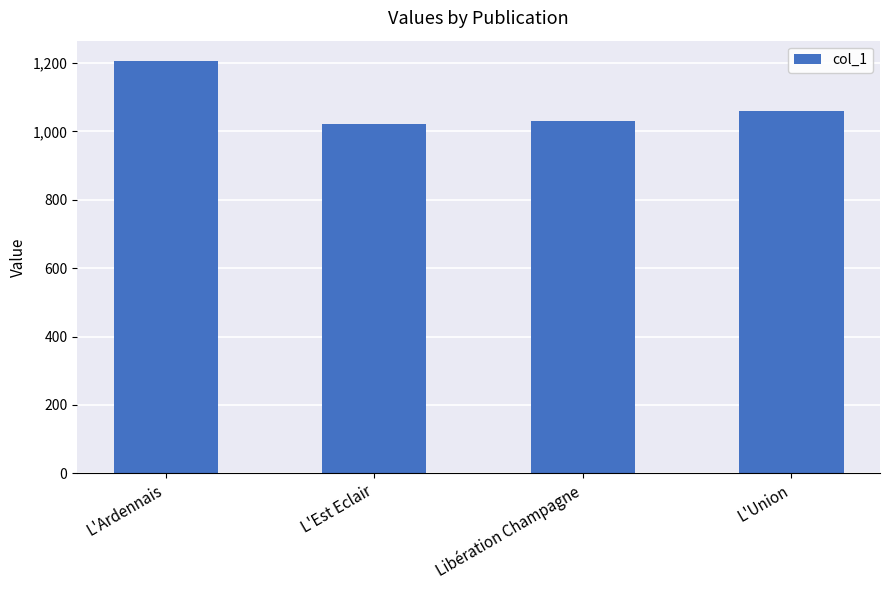

What is the value of the 2nd bar from the left?

1021